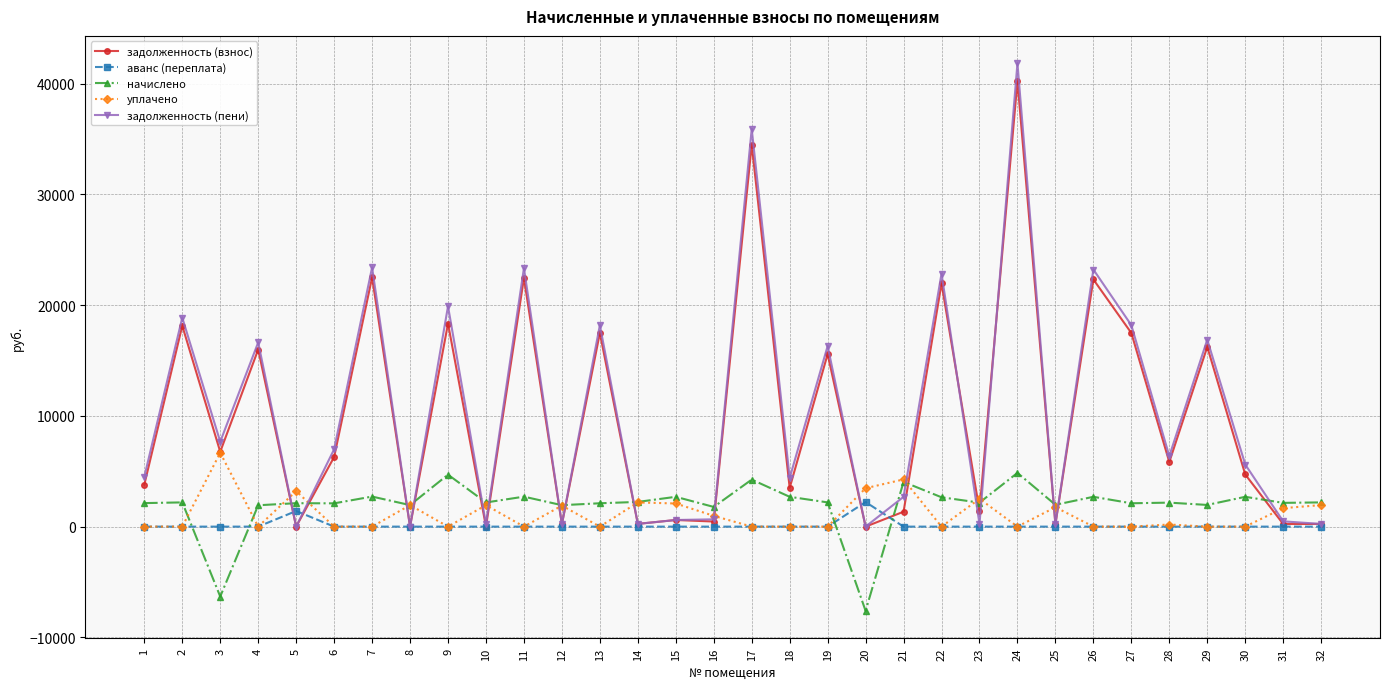

What is the maximum value shown in the chart?

41847.4